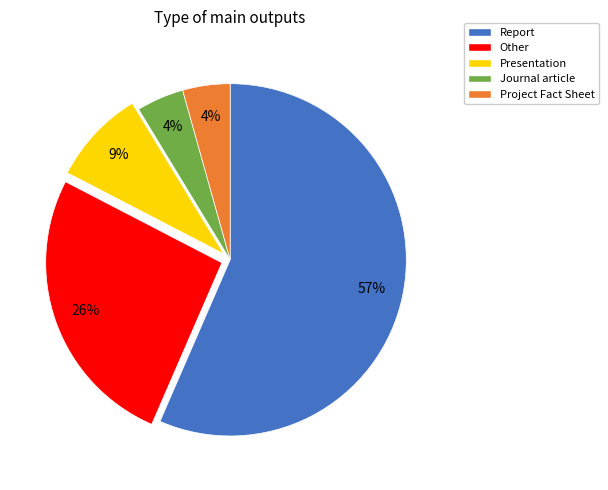

Which has a higher value, Journal article or Other?

Other